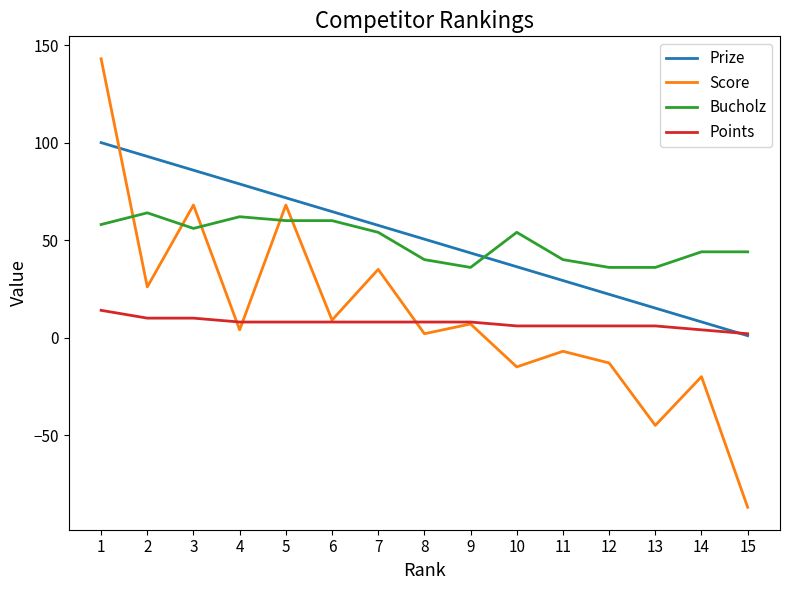

Does the chart display data point markers on the line(s)?

No